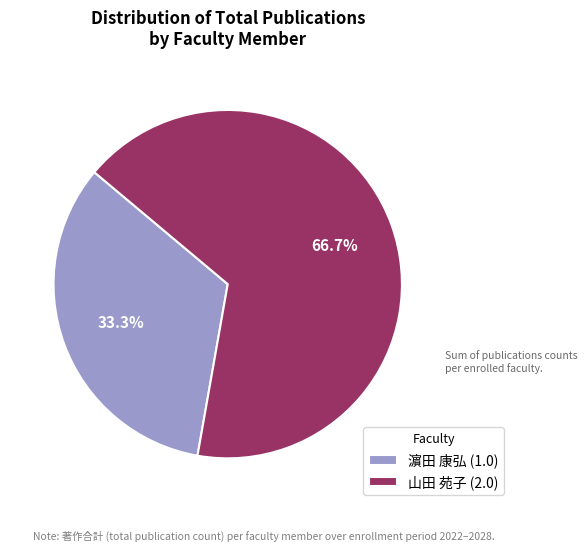

How many segments does this pie chart have?

2